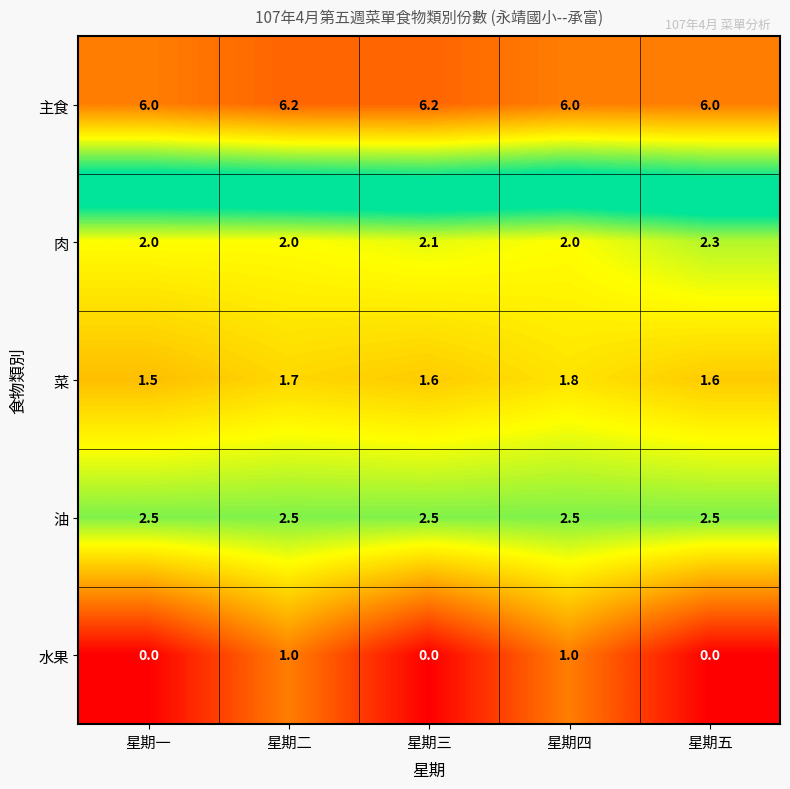

What is the total value across all series at 星期五?

12.4